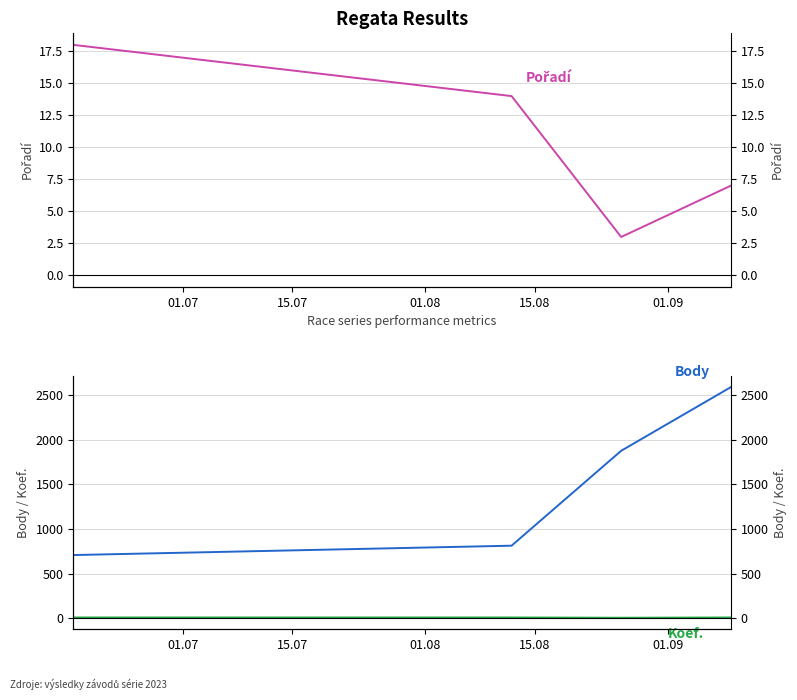

How many values in the Body series exceed 1876?

1